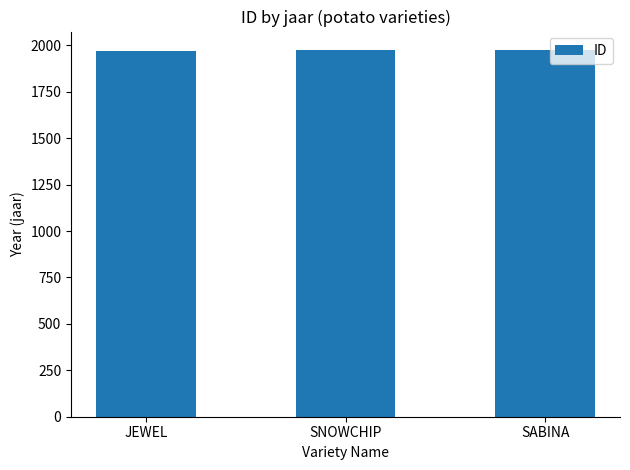

How many bars are there in total?

3